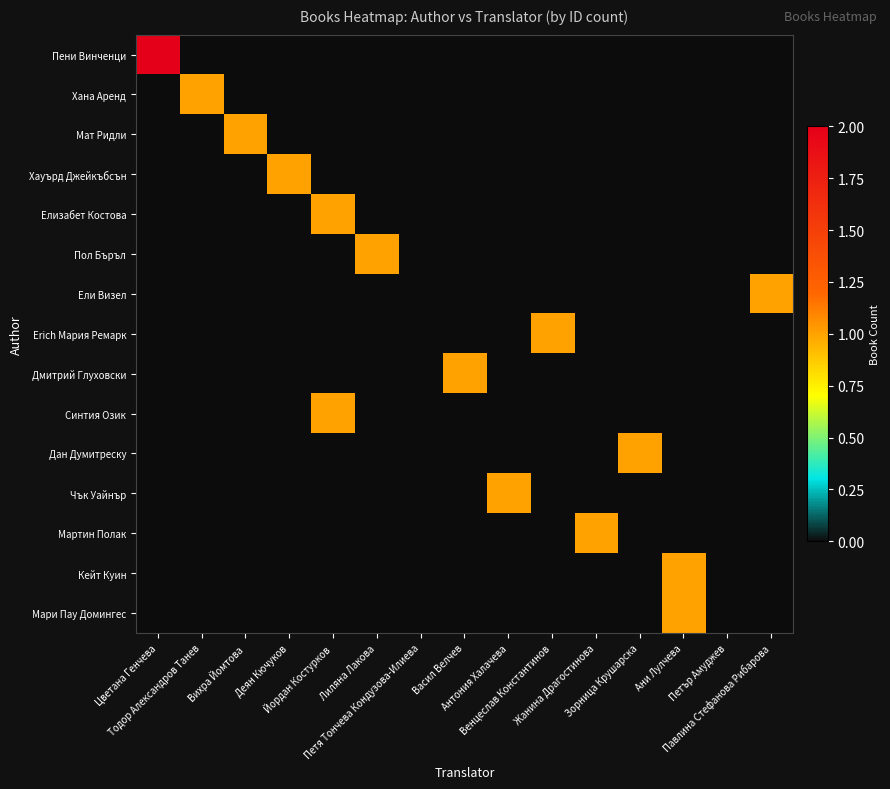

Which series has the largest total across all categories?

Пени Винченци